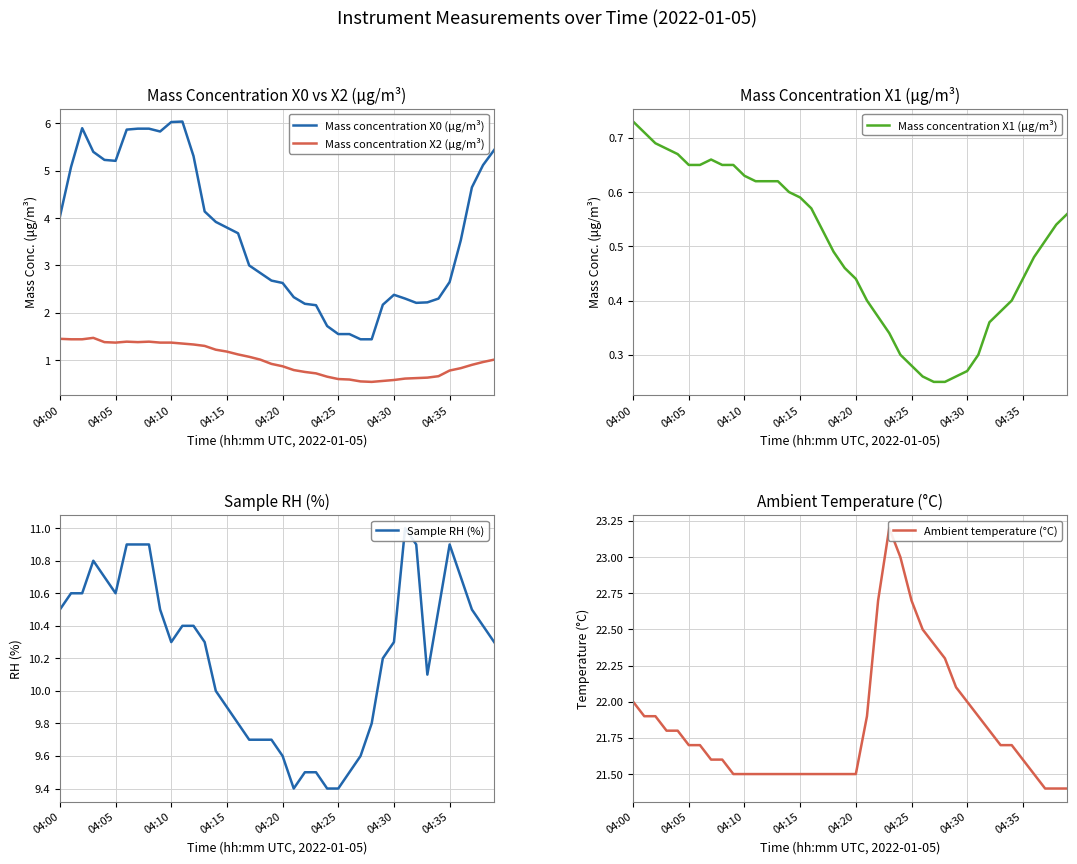

Reading left to right, what are all the values shown in this chart?

Mass concentration X0 (μg/m³): 4.0	5.1	5.9	5.4	5.2	5.2	5.9	5.9	5.9	5.8	6.0	6.0	5.3	4.1	3.9	3.8	3.7	3.0	2.8	2.7	2.6	2.3	2.2	2.2	1.7	1.6	1.6	1.4	1.4	2.2	2.4	2.3	2.2	2.2	2.3	2.6	3.5	4.7	5.1	5.4
Mass concentration X2 (μg/m³): 1.4	1.4	1.4	1.5	1.4	1.4	1.4	1.4	1.4	1.4	1.4	1.4	1.3	1.3	1.2	1.2	1.1	1.1	1.0	0.9	0.9	0.8	0.8	0.7	0.7	0.6	0.6	0.6	0.5	0.6	0.6	0.6	0.6	0.6	0.7	0.8	0.8	0.9	1.0	1.0
Mass concentration X1 (μg/m³): 0.7	0.7	0.7	0.7	0.7	0.7	0.7	0.7	0.7	0.7	0.6	0.6	0.6	0.6	0.6	0.6	0.6	0.5	0.5	0.5	0.4	0.4	0.4	0.3	0.3	0.3	0.3	0.2	0.2	0.3	0.3	0.3	0.4	0.4	0.4	0.4	0.5	0.5	0.5	0.6
Sample RH (%): 10.5	10.6	10.6	10.8	10.7	10.6	10.9	10.9	10.9	10.5	10.3	10.4	10.4	10.3	10.0	9.9	9.8	9.7	9.7	9.7	9.6	9.4	9.5	9.5	9.4	9.4	9.5	9.6	9.8	10.2	10.3	11.0	10.9	10.1	10.5	10.9	10.7	10.5	10.4	10.3
Ambient temperature (°C): 22.0	21.9	21.9	21.8	21.8	21.7	21.7	21.6	21.6	21.5	21.5	21.5	21.5	21.5	21.5	21.5	21.5	21.5	21.5	21.5	21.5	21.9	22.7	23.2	23.0	22.7	22.5	22.4	22.3	22.1	22.0	21.9	21.8	21.7	21.7	21.6	21.5	21.4	21.4	21.4